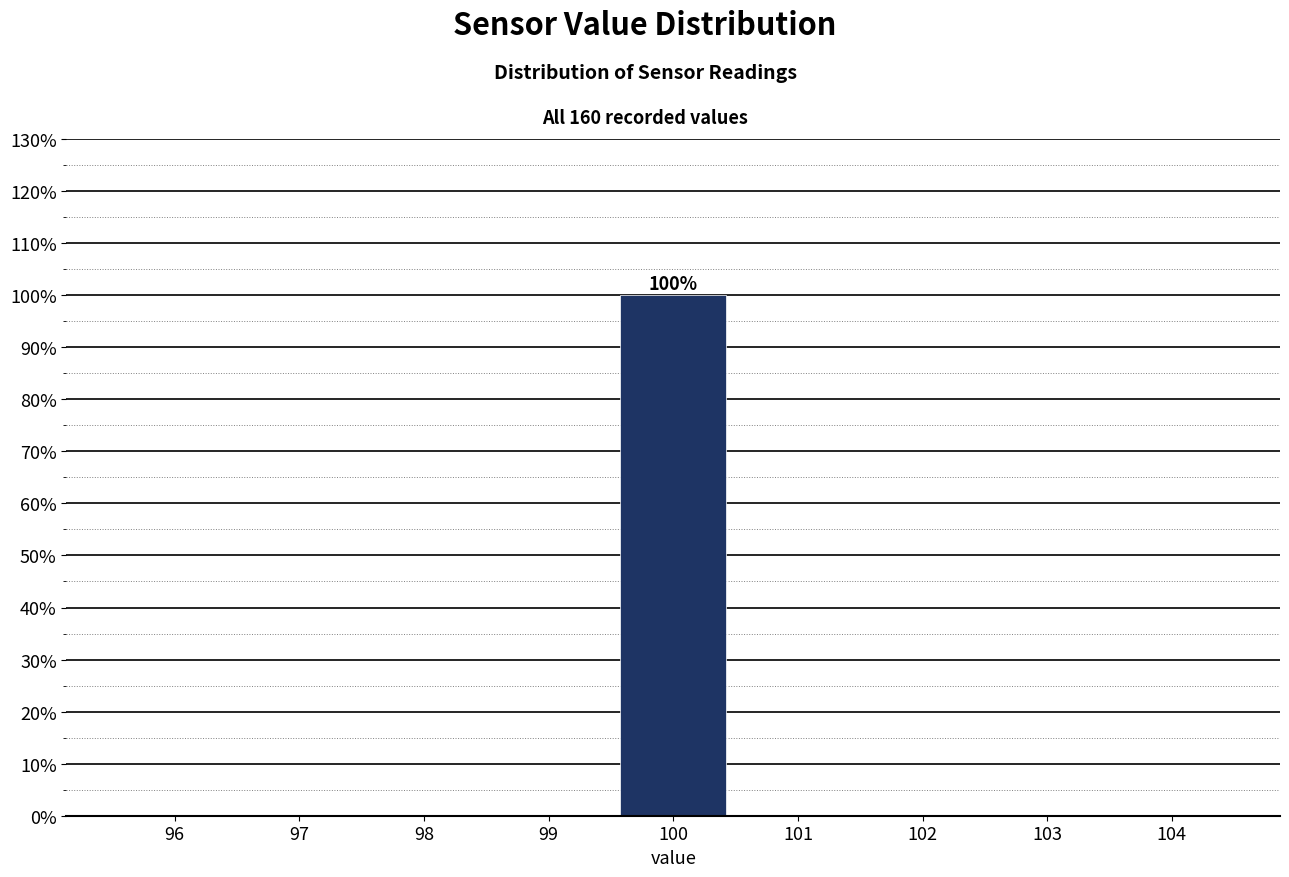

Reading right to left, what are all the values shown in this chart?

104=0	103=0	102=0	101=0	100=100	99=0	98=0	97=0	96=0